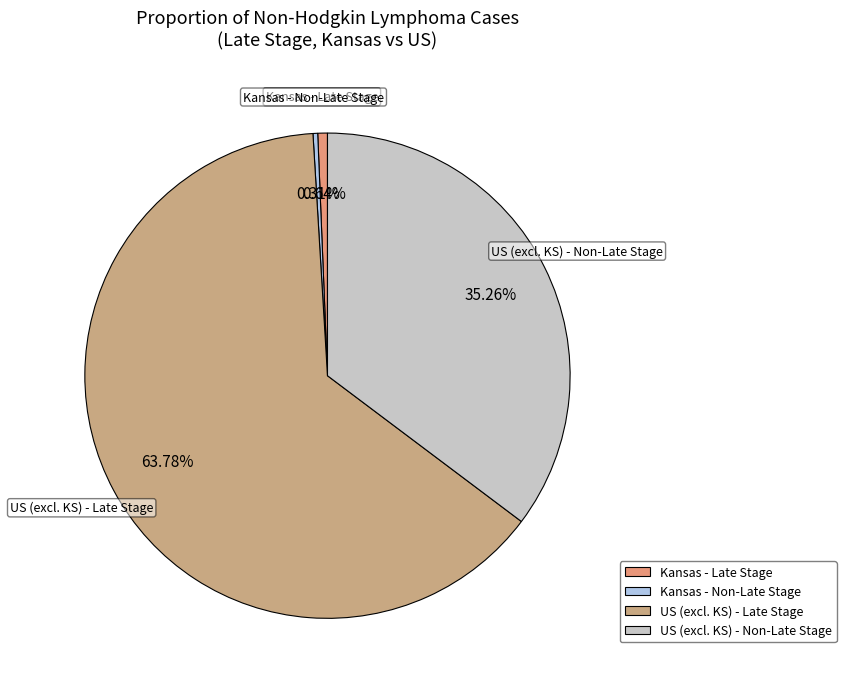

Do US (excl. KS) - Late Stage and Kansas - Non-Late Stage together represent more than half of the pie?

Yes